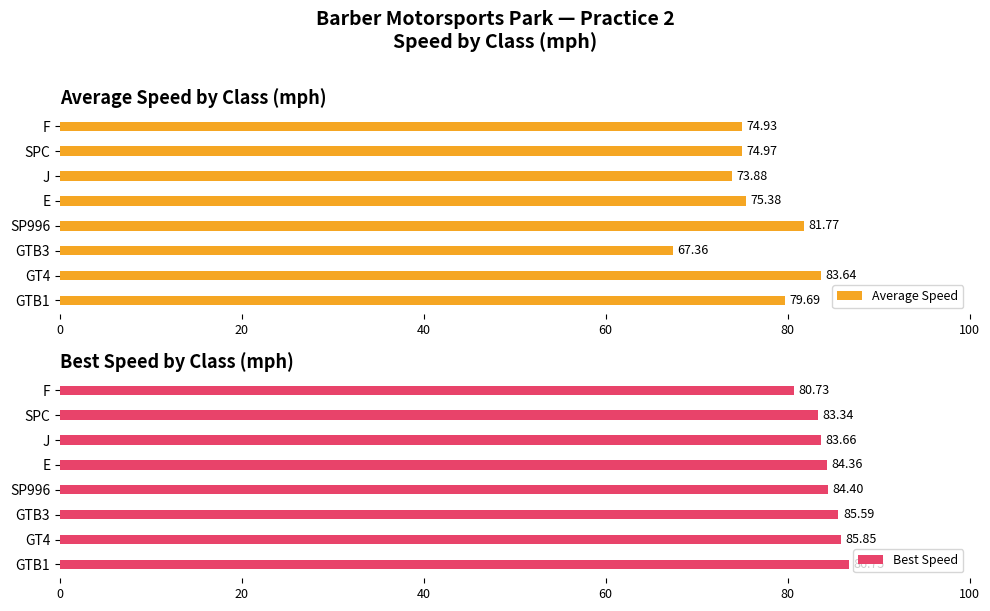

Reading right to left, extract all data points from this chart.

Average Speed: 74.9	75.0	73.9	75.4	81.8	67.4	83.6	79.7
Best Speed: 80.7	83.3	83.7	84.4	84.4	85.6	85.8	86.8